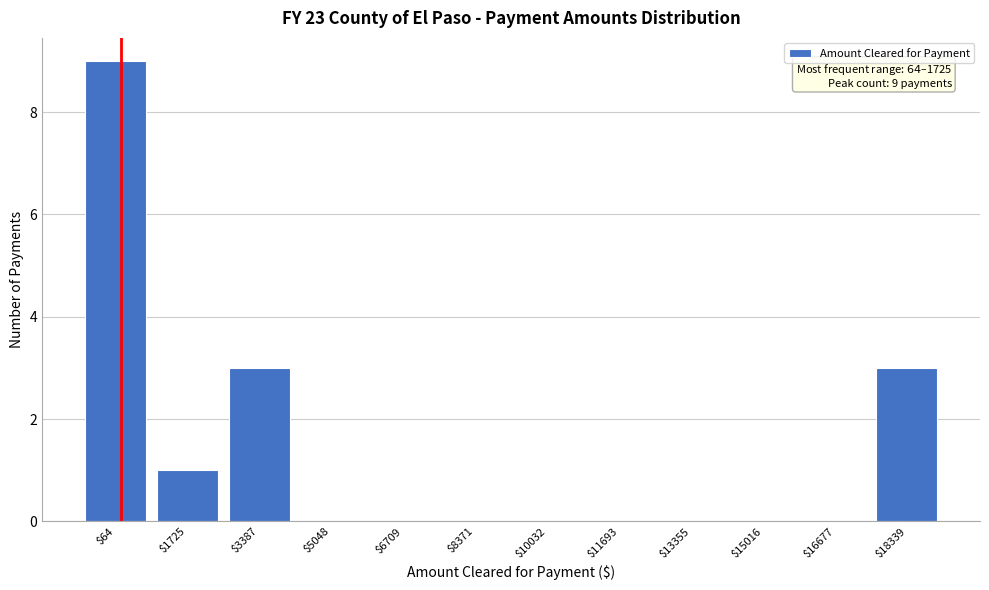

True or false: the data shows 0 at $16677.

True